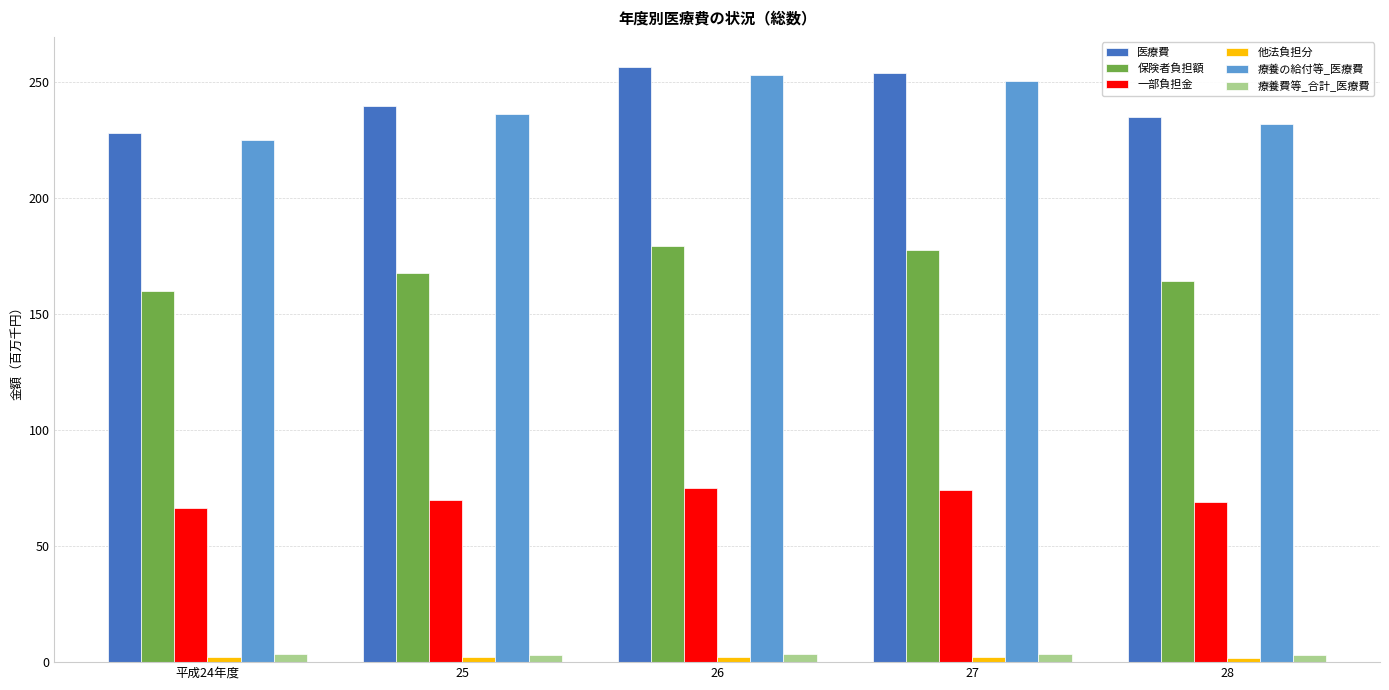

What is the highest value of the 一部負担金 series?

74.9